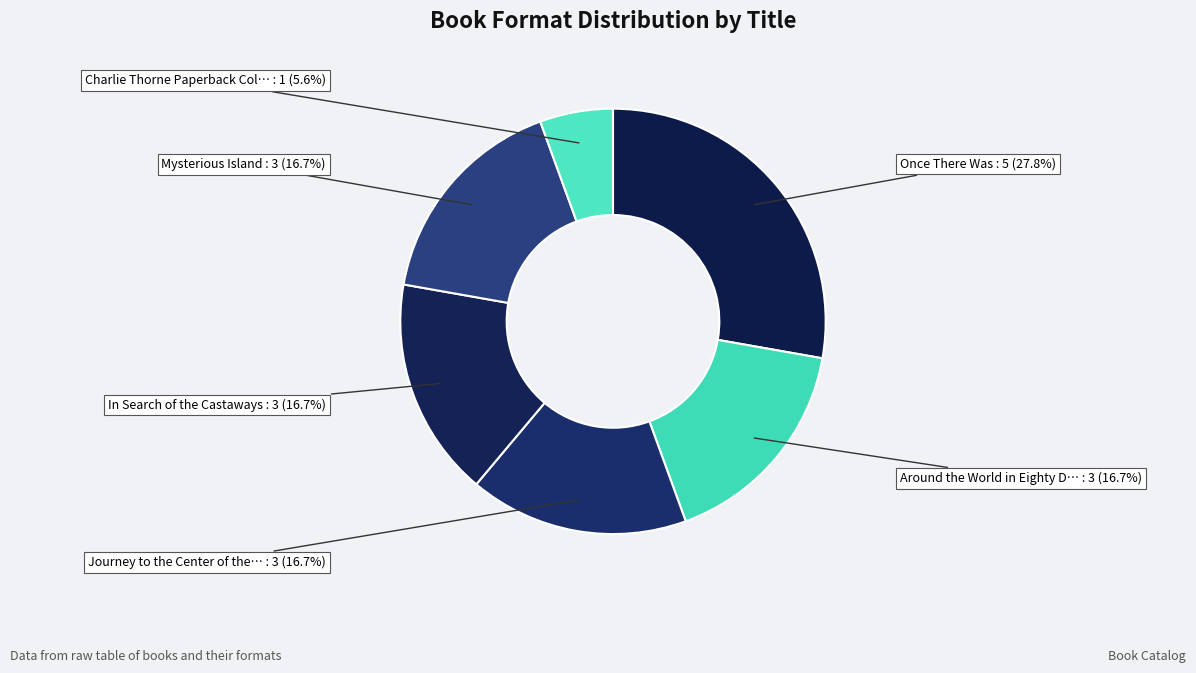

How many slices are in this pie chart?

6